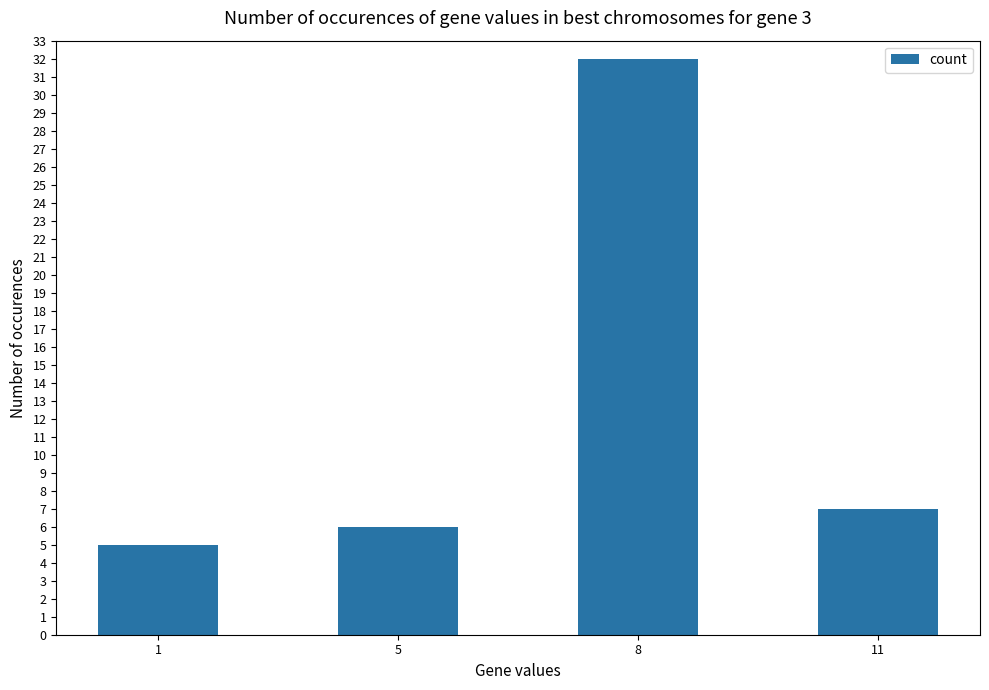

How many bars are there in total?

4